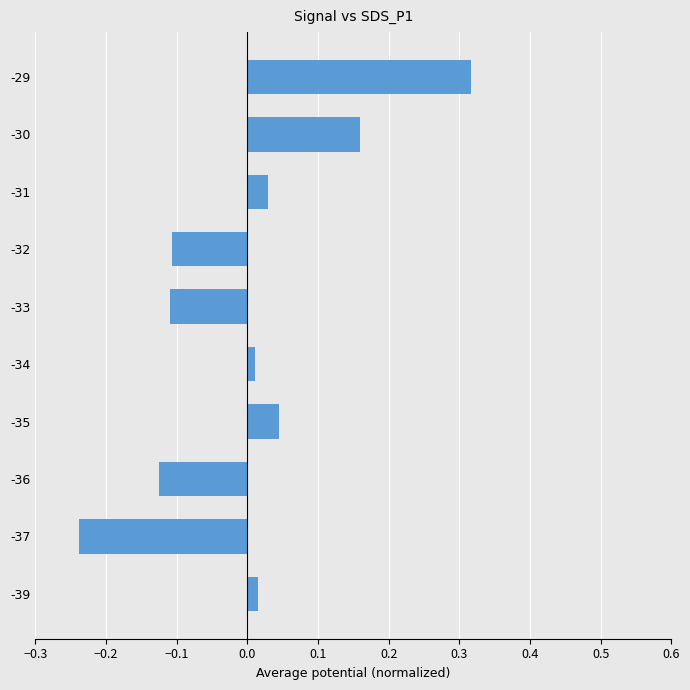

How many values are above zero?

6